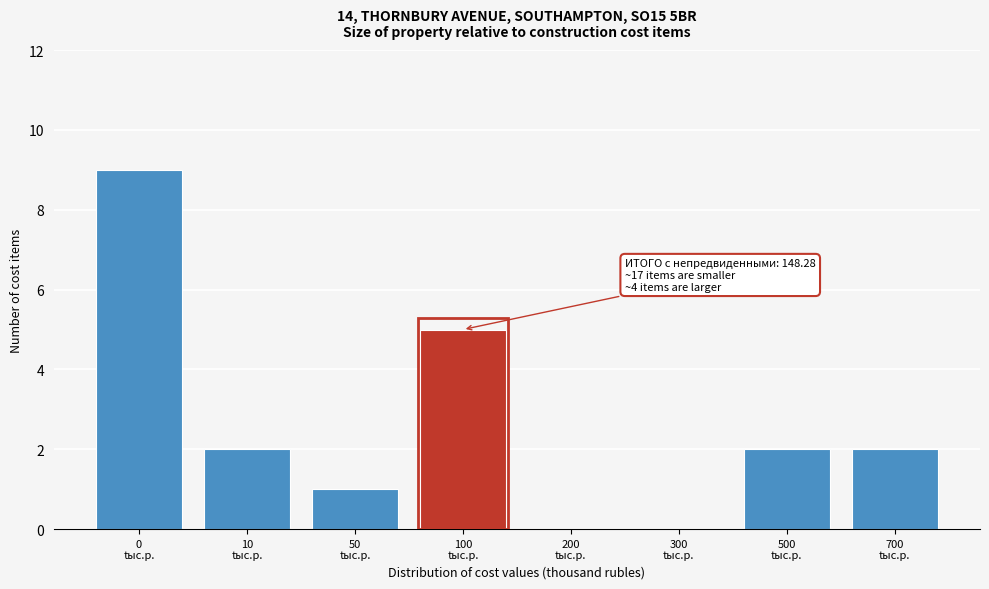

What is the maximum value shown in the chart?

9